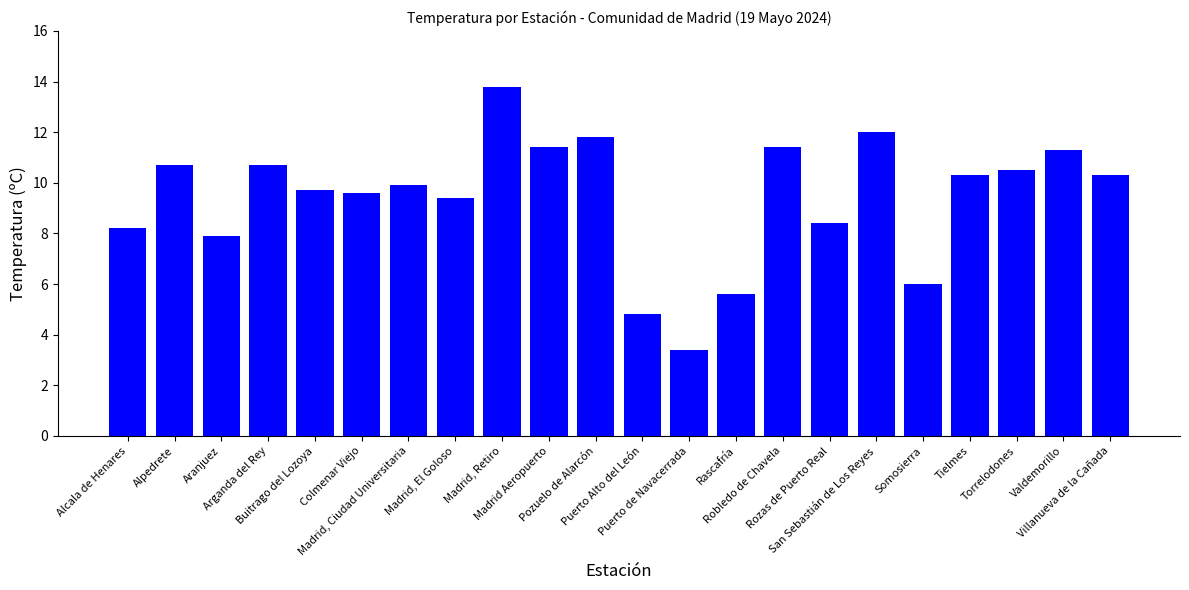

What is the change in value from Madrid Aeropuerto to San Sebastián de Los Reyes?

+0.6